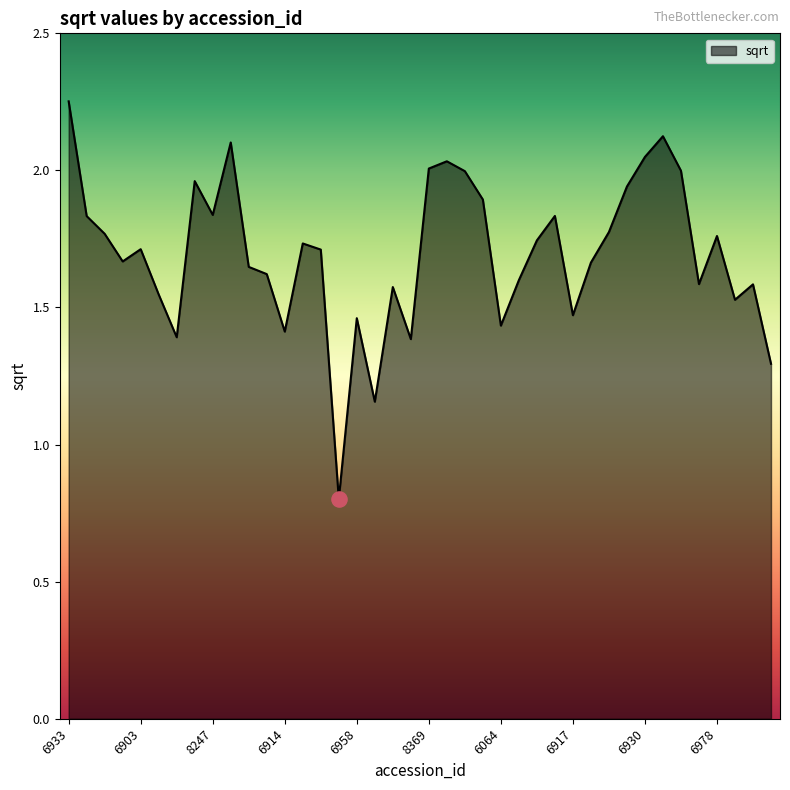

What is the smallest value displayed?

0.8